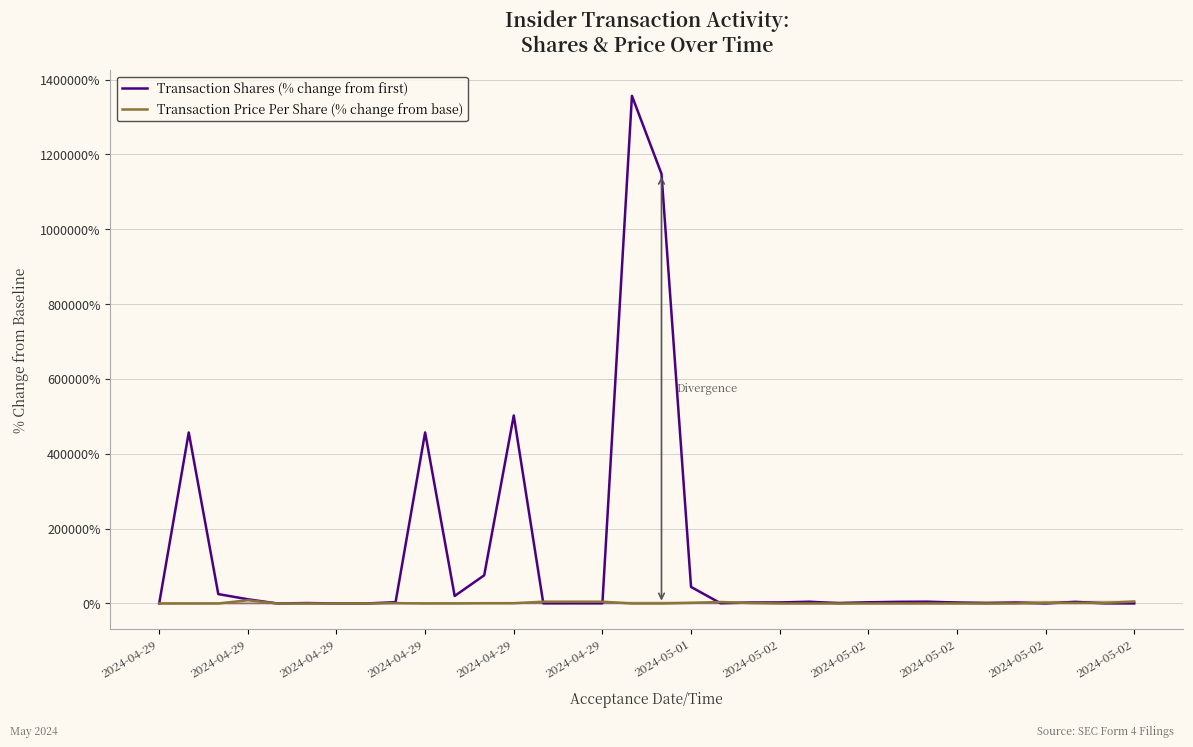

What is the total value across all series at 2024-04-29?

-100.0